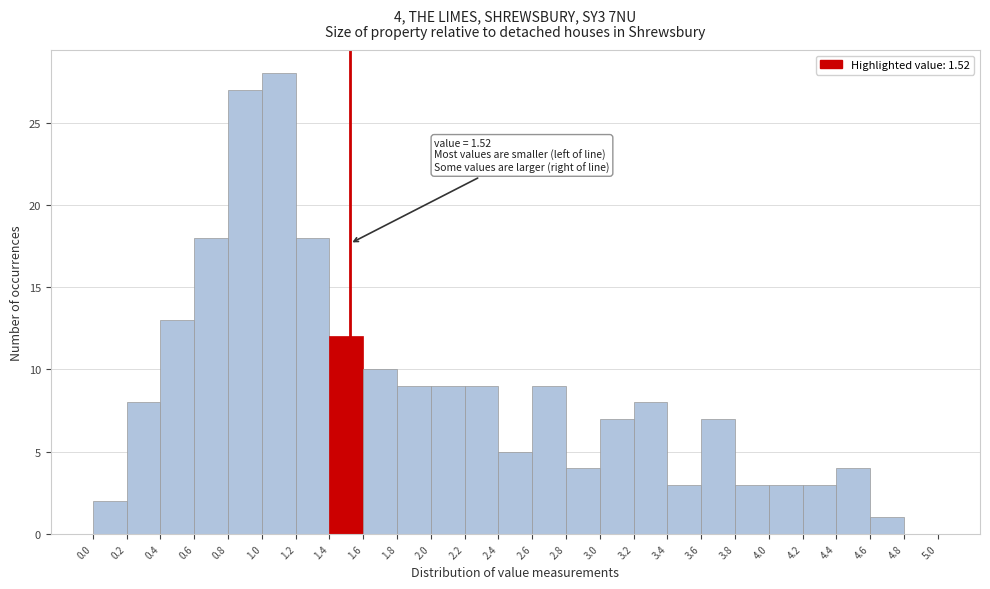

Over which range of the x-axis is the bar tallest?

1.0 to 1.2